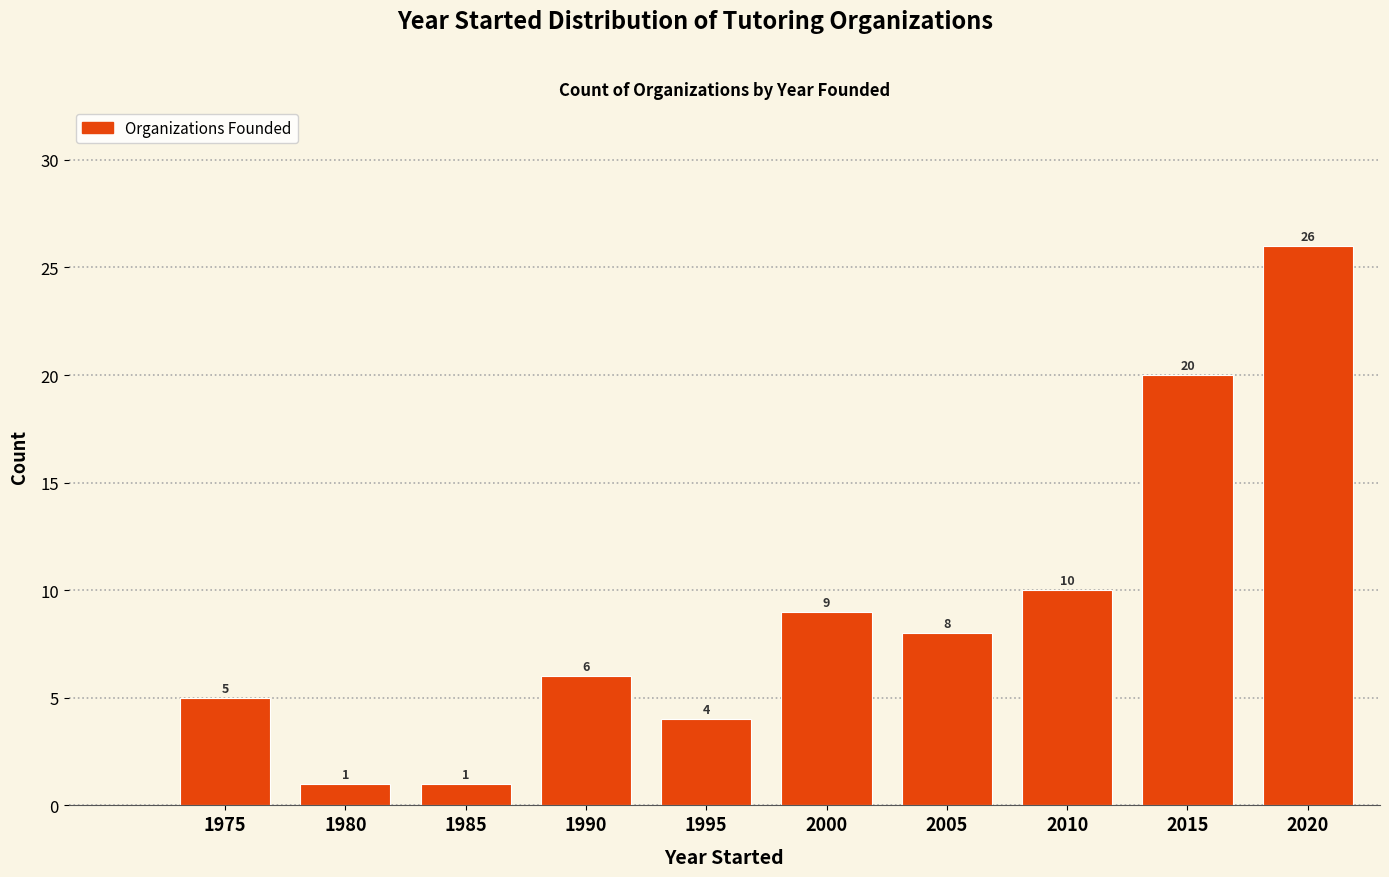

Reading left to right, what are all the values shown in this chart?

5	1	1	6	4	9	8	10	20	26